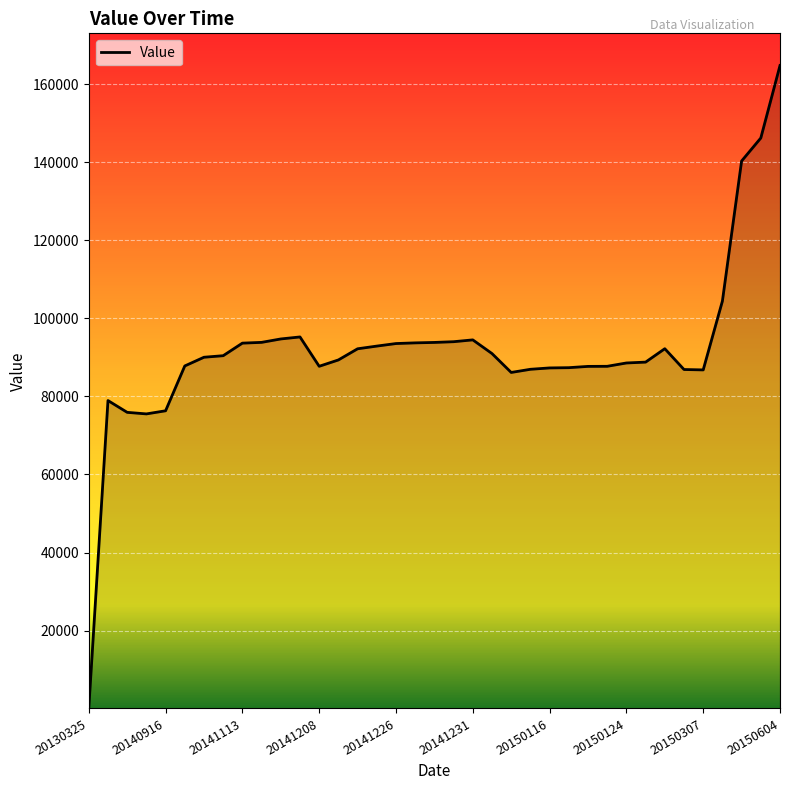

What is the difference between the maximum and minimum values?

164700